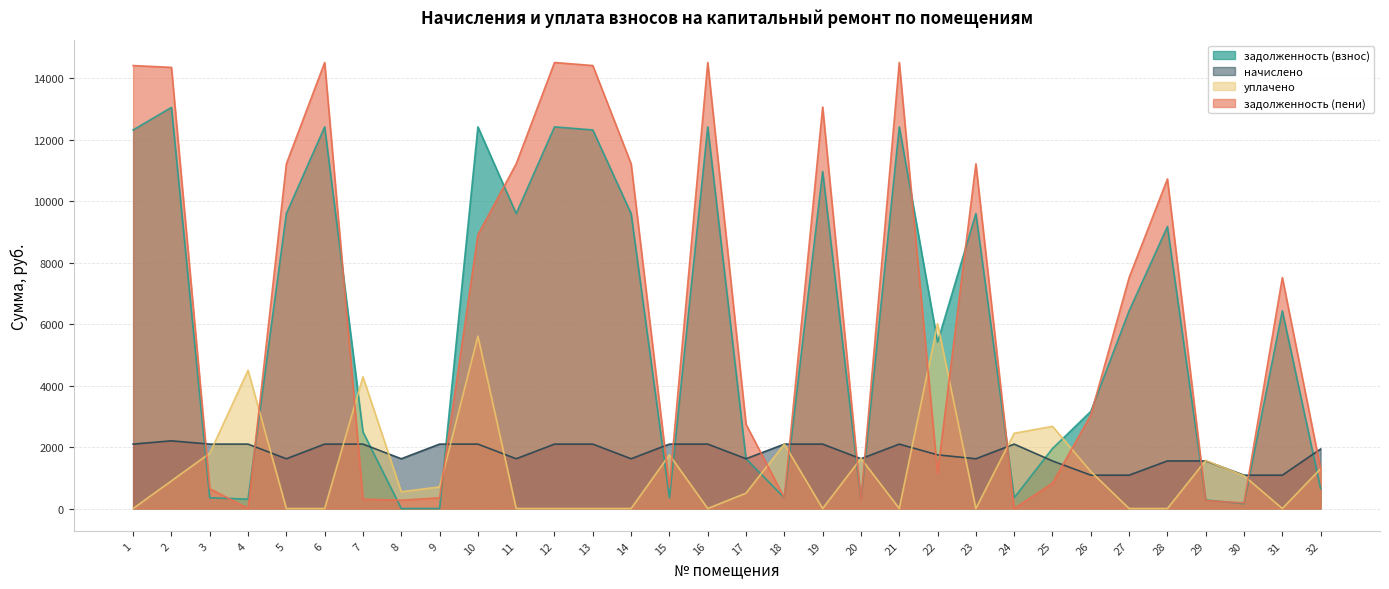

Read the уплачено value at 9.

704.0